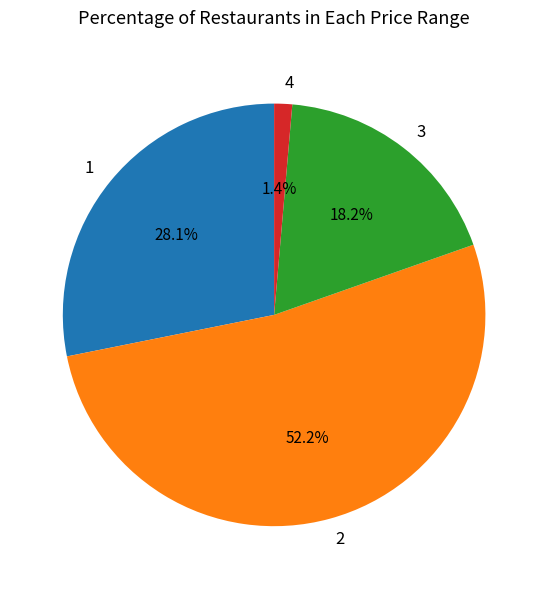

Rank the categories by value from lowest to highest.

4, 3, 1, 2